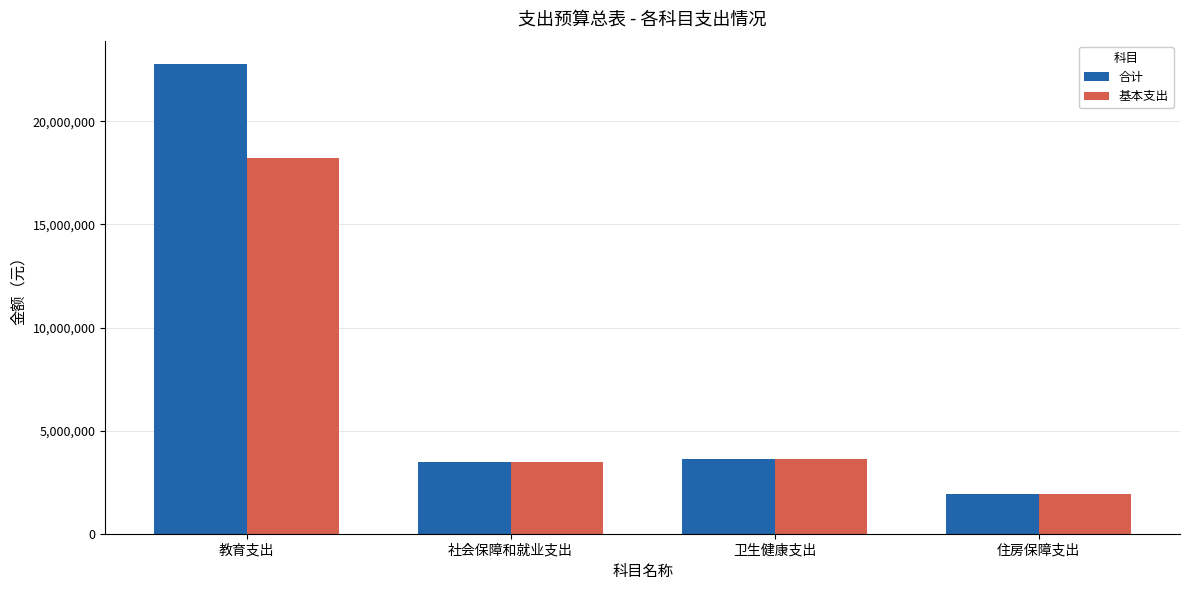

Is the value of 合计 at 卫生健康支出 greater than the value of 基本支出 at 教育支出?

No